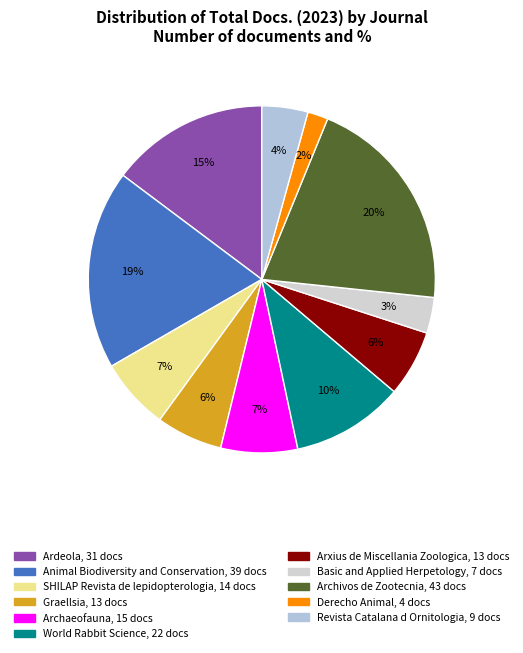

To the nearest percent, what percentage of the pie is Revista Catalana d Ornitologia?

4%